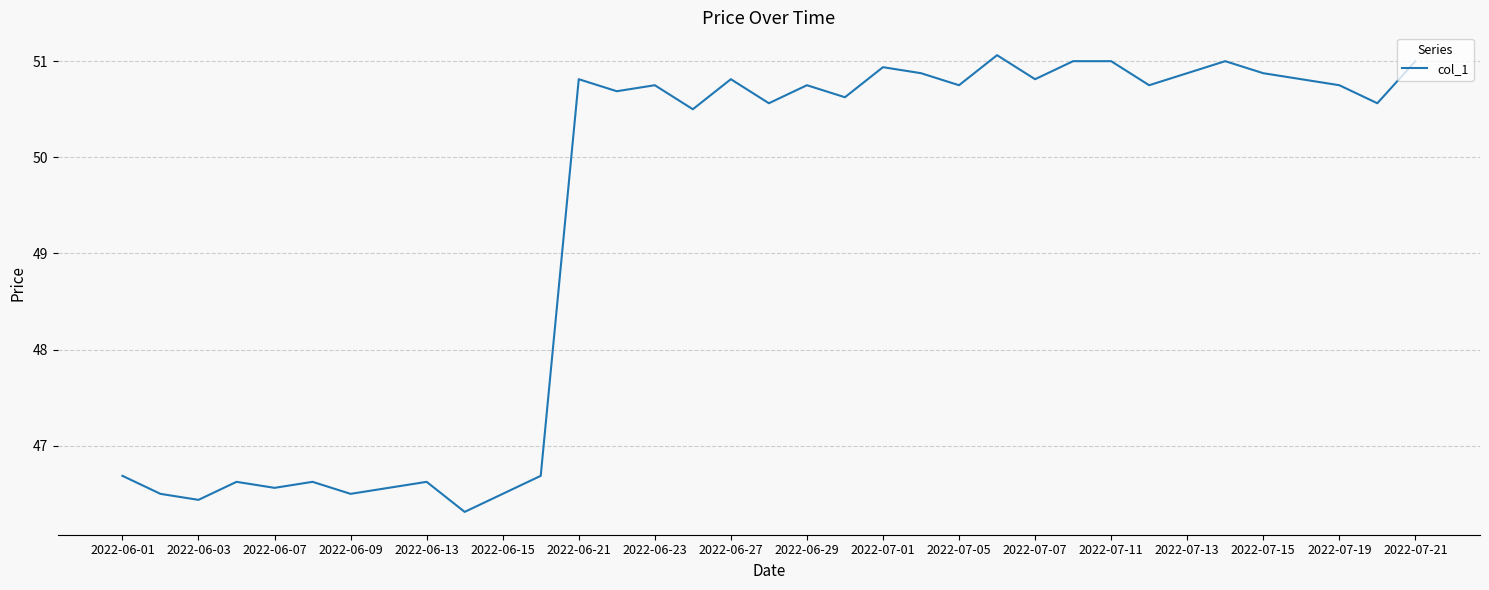

What is the minimum value shown in the chart?

46.3